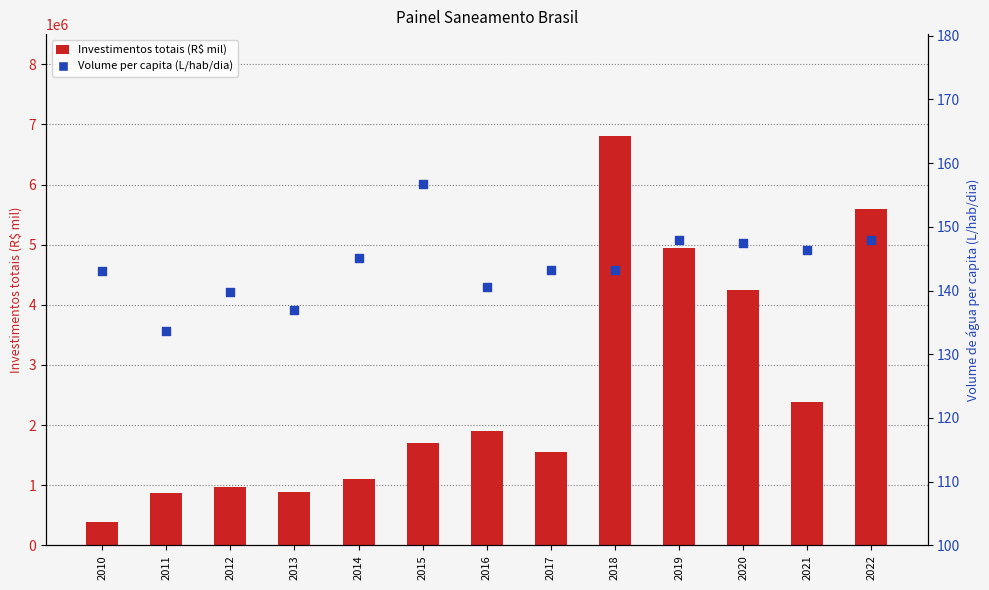

What is the total value across all series at 2010?

387110.3